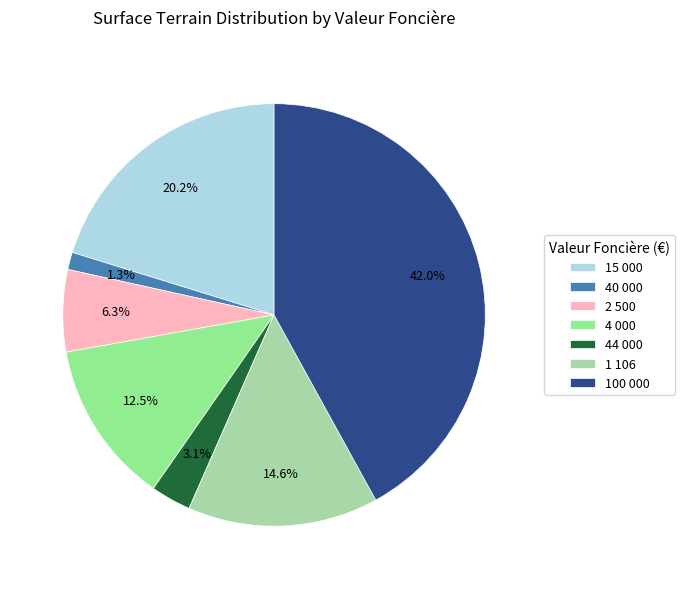

To the nearest percent, what is the difference between the largest and smallest slice percentages?

41%